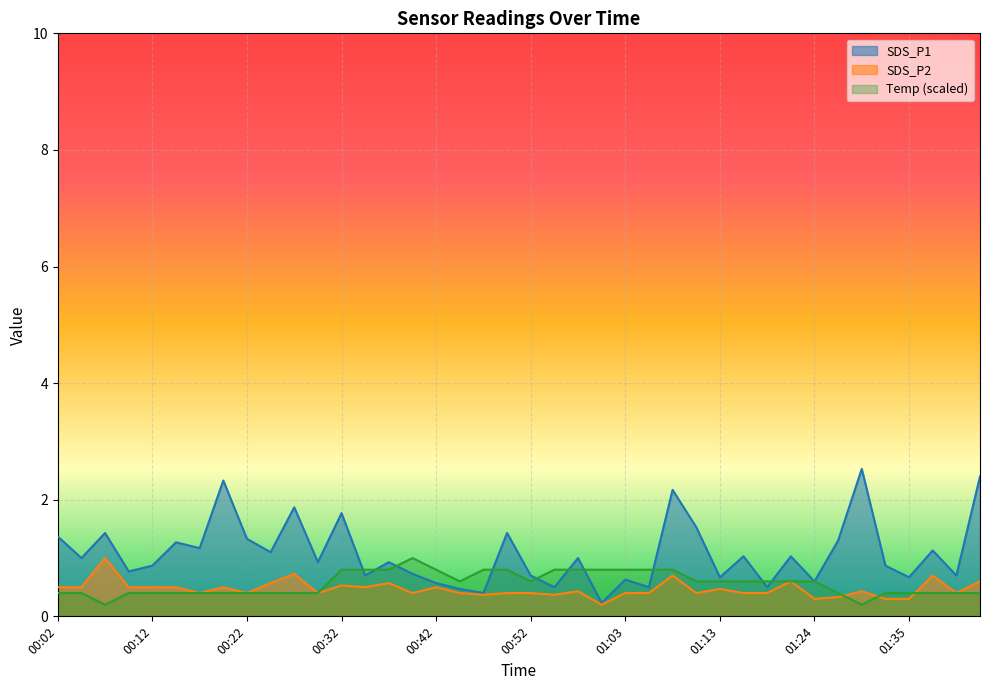

What is the maximum value shown in the chart?

2.5